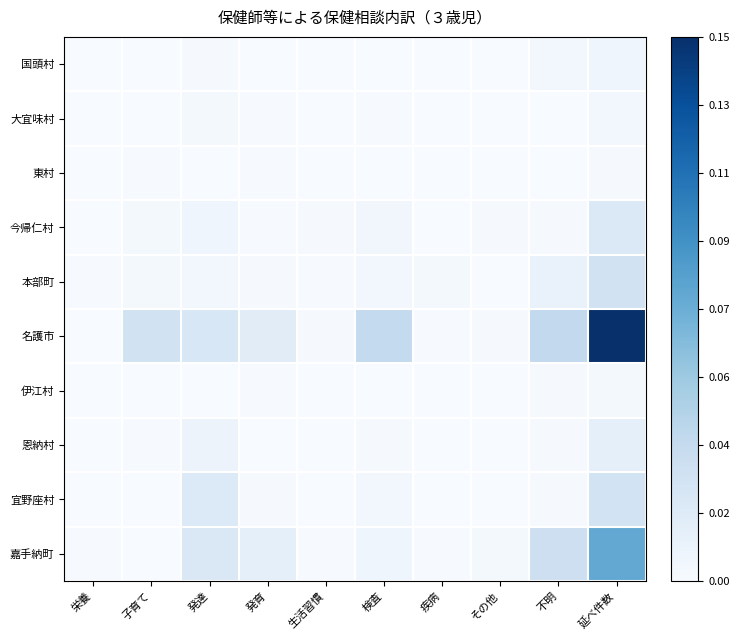

At 生活習慣, list the series in order from largest to smallest.

今帰仁村, 名護市, 本部町, 嘉手納町, 国頭村, 大宜味村, 東村, 伊江村, 恩納村, 宜野座村